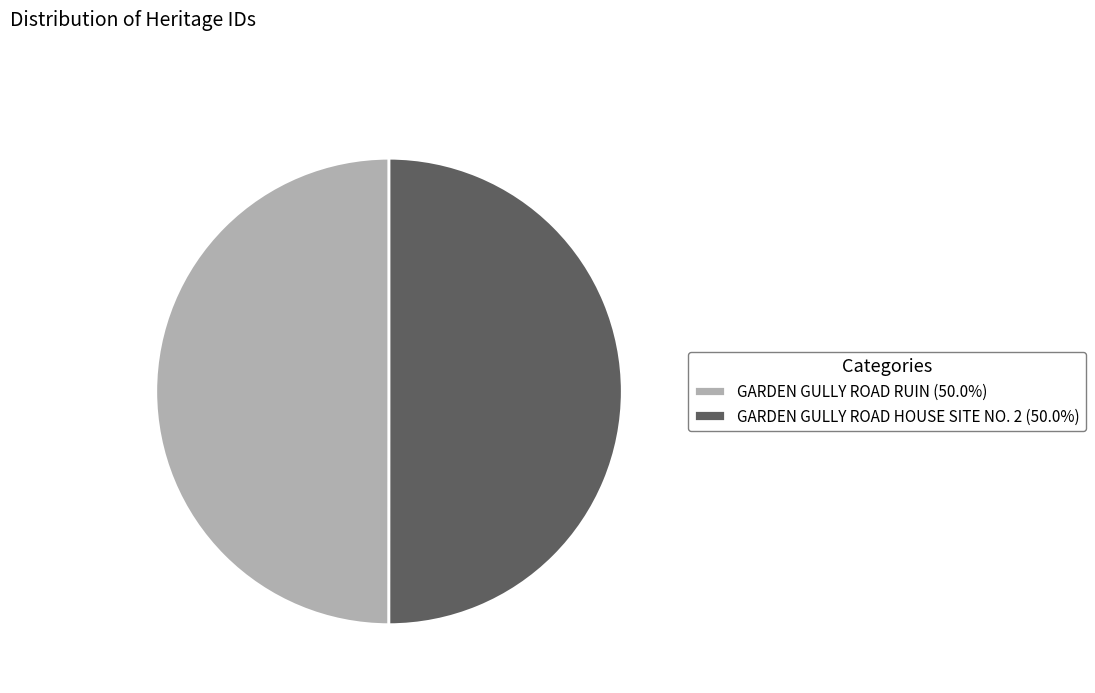

Combined, do GARDEN GULLY ROAD RUIN (50.0%) and GARDEN GULLY ROAD HOUSE SITE NO. 2 (50.0%) account for over 50%?

Yes